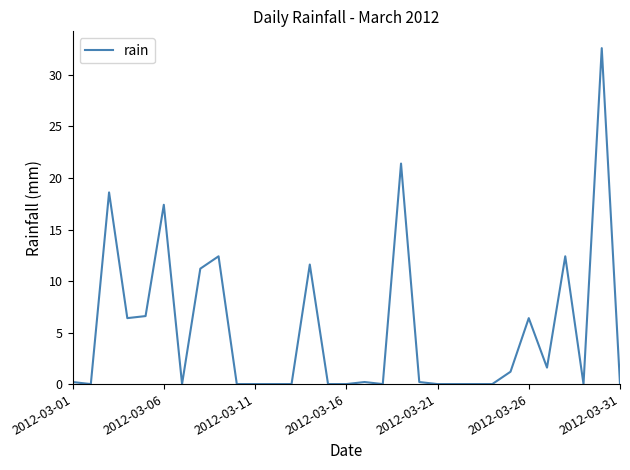

What is the greatest value displayed?

32.6